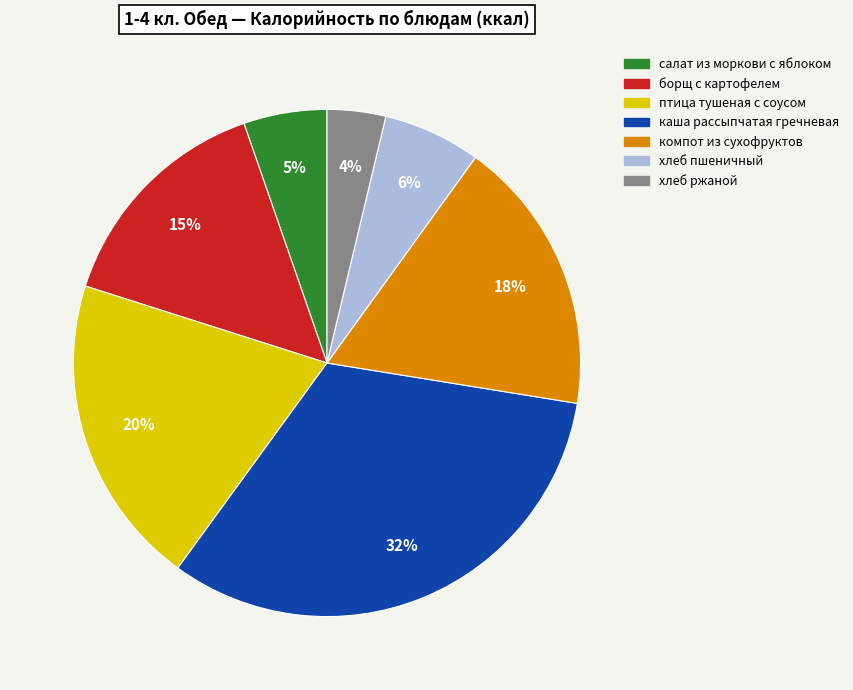

Which slice is the smallest?

хлеб ржаной